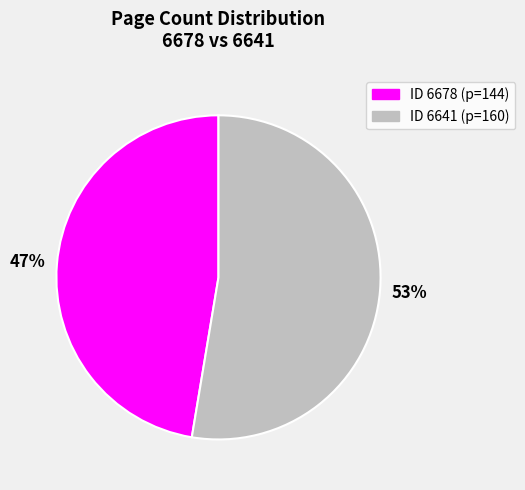

To the nearest percent, what is the average slice percentage?

50%